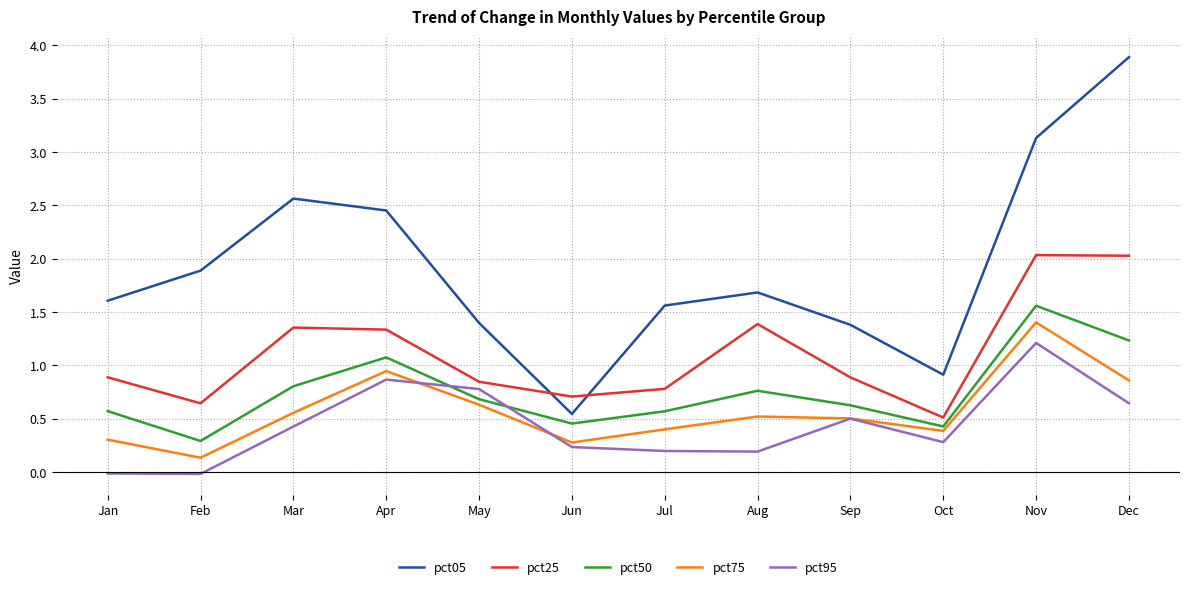

What is the difference between the pct75 values at Sep and Jun?

0.2